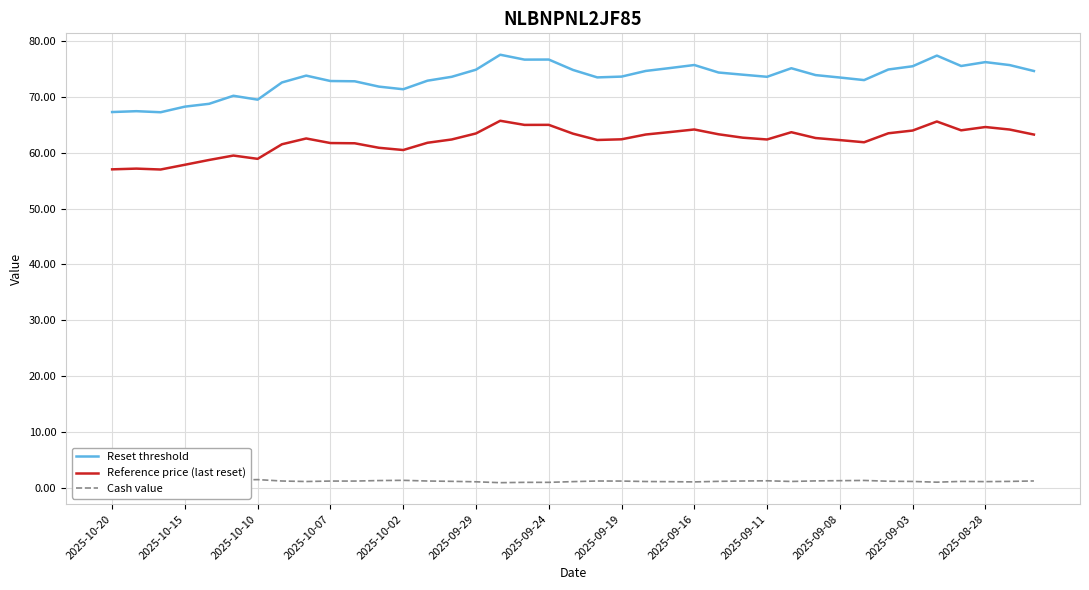

Is the value of Reset threshold at 2025-10-15 greater than the value of Reference price (last reset) at 2025-09-03?

Yes